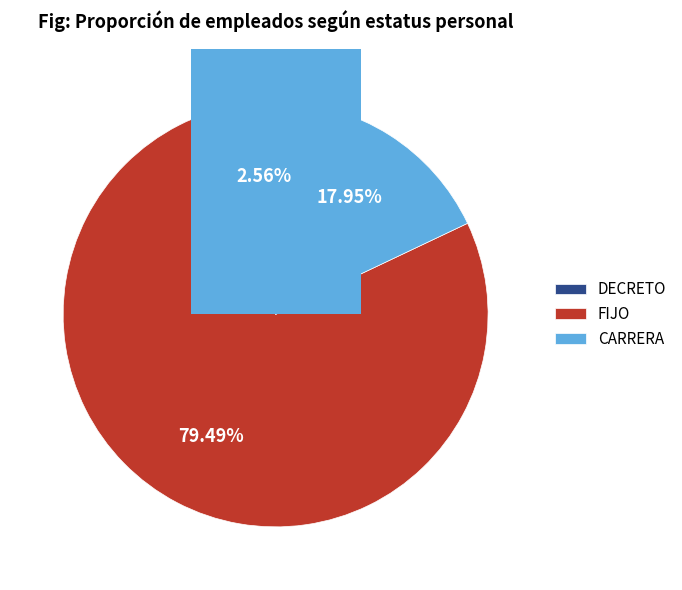

Between FIJO and CARRERA, which is larger?

FIJO